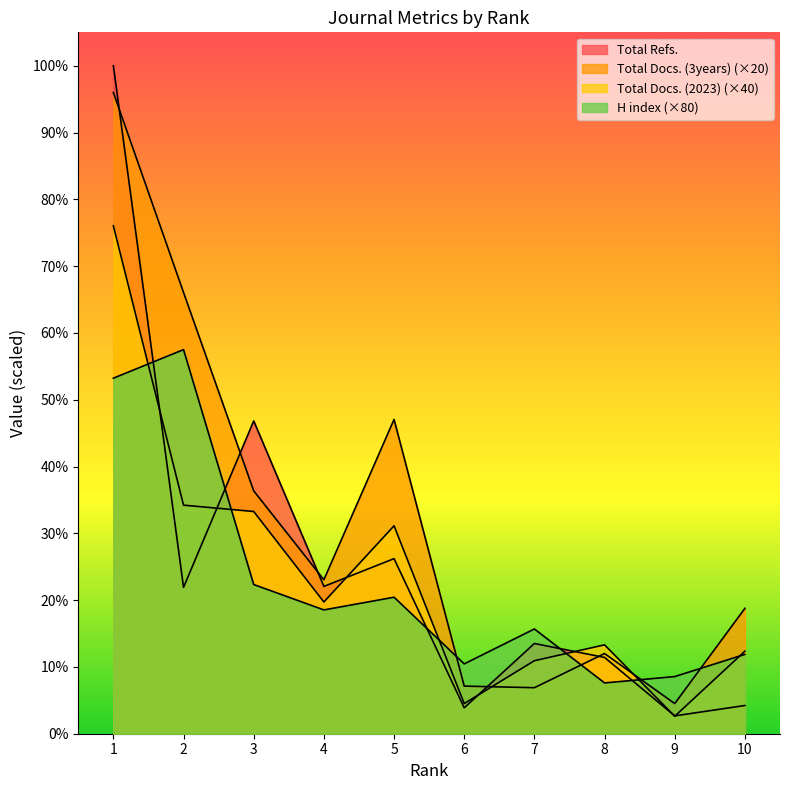

What is the value of the Total Docs. (2023) point at the 7th from the left?

1840